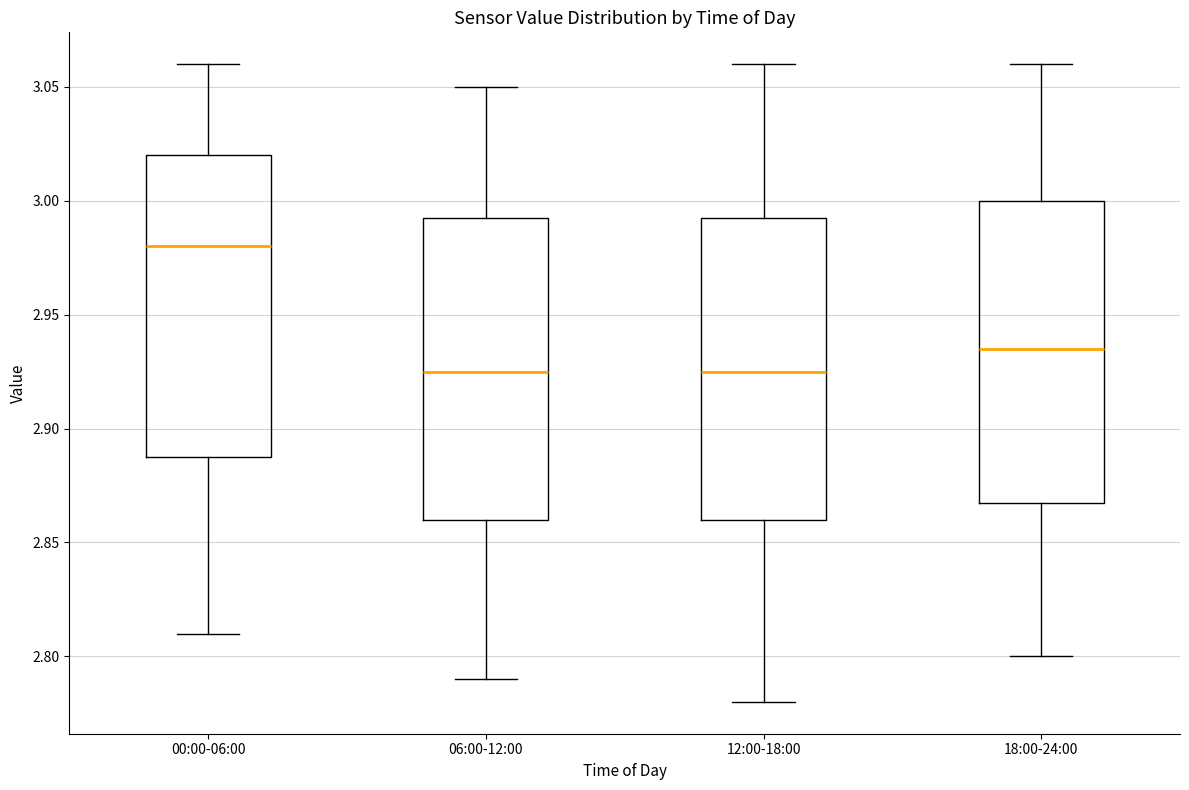

Reading left to right, transcribe this box plot: for each box, give where its median line is, the range the box spans, and where its two whiskers end, as read against the y-axis. The values are not printed on the chart, so give them approximately, as read against the axis.

00:00-06:00: median 2.980, box 2.890 to 3.020, whiskers 2.810 to 3.060
06:00-12:00: median 2.925, box 2.860 to 2.995, whiskers 2.790 to 3.050
12:00-18:00: median 2.925, box 2.860 to 2.995, whiskers 2.780 to 3.060
18:00-24:00: median 2.935, box 2.870 to 3.000, whiskers 2.800 to 3.060